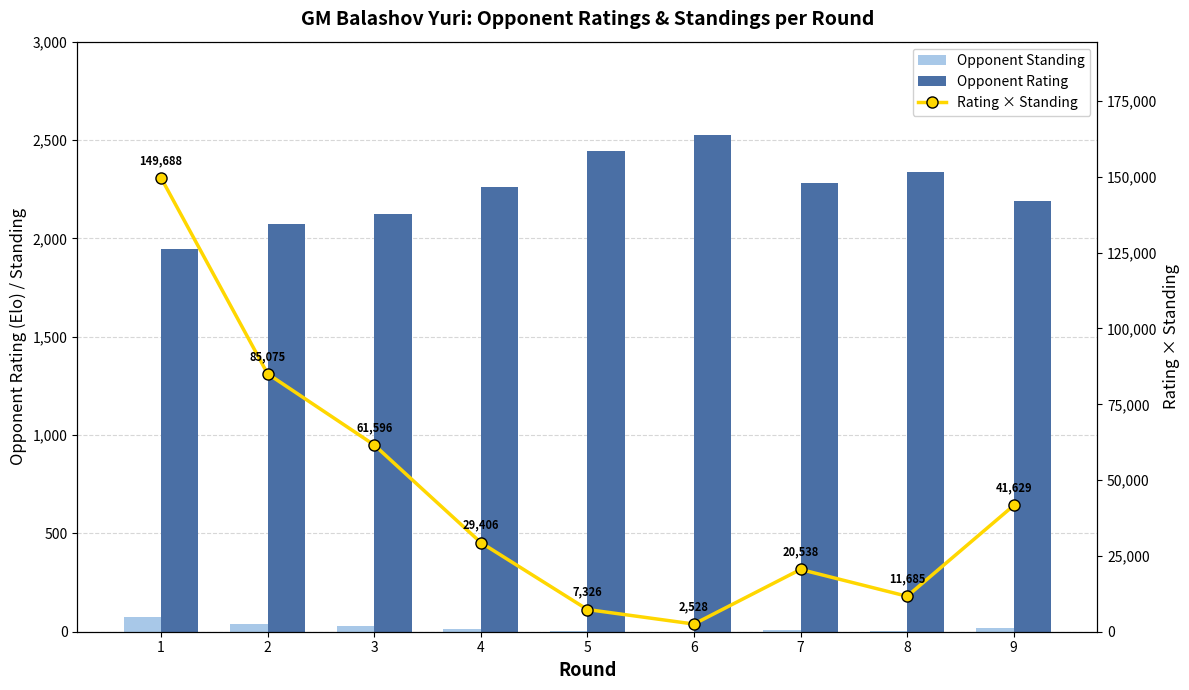

What is the difference between the highest and lowest values at 2?

85034